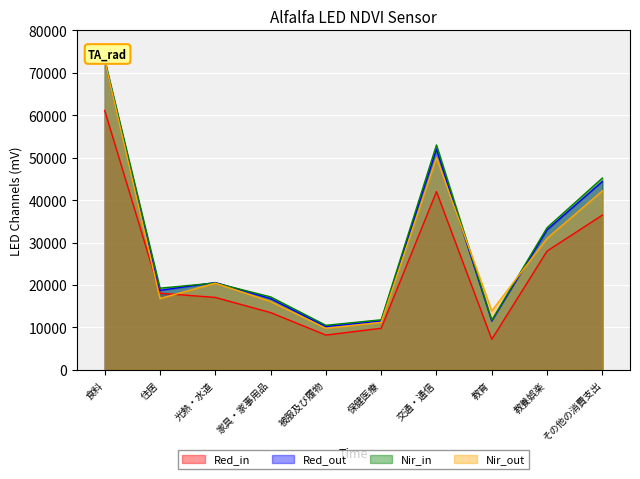

What is the greatest value displayed?

73074